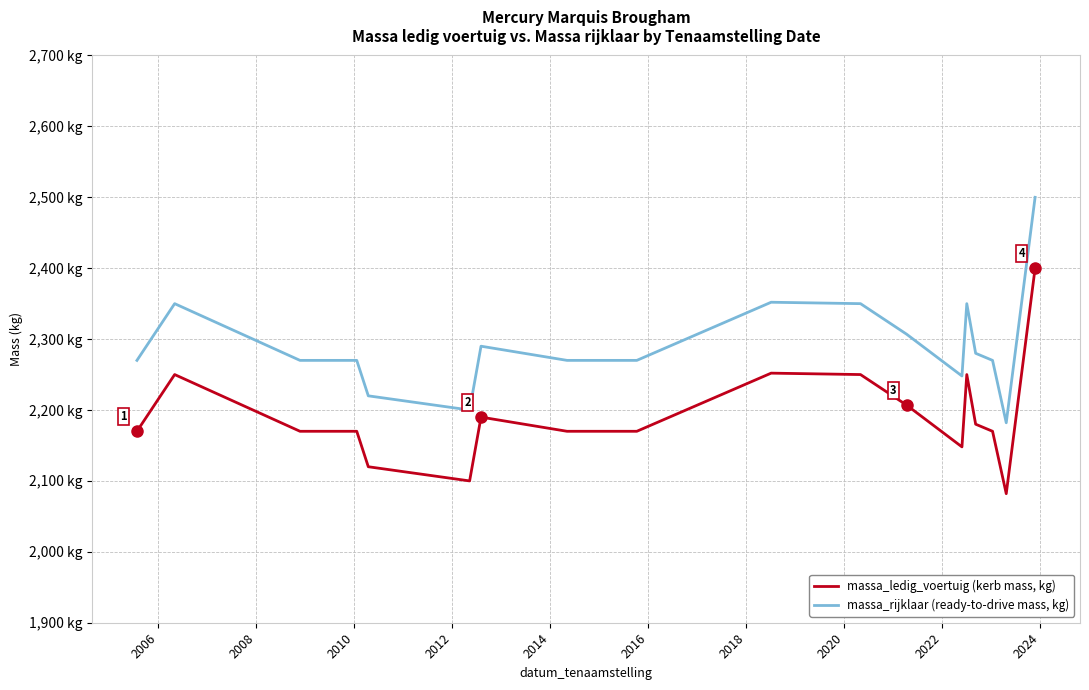

Does the chart have visible grid lines?

Yes